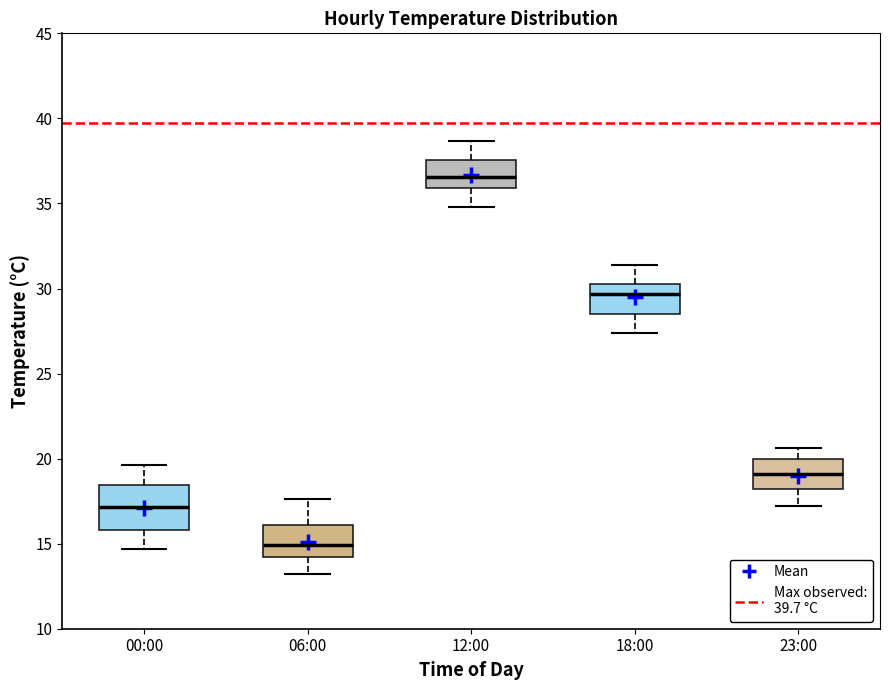

Reading left to right, transcribe this box plot: for each box, give where its median line is, the range the box spans, and where its two whiskers end, as read against the y-axis. The values are not printed on the chart, so give them approximately, as read against the axis.

00:00: median 17.0, box 16.0 to 18.5, whiskers 14.5 to 19.5
06:00: median 15.0, box 14.0 to 16.0, whiskers 13.0 to 17.5
12:00: median 36.5, box 36.0 to 37.5, whiskers 35.0 to 38.5
18:00: median 29.5, box 28.5 to 30.5, whiskers 27.5 to 31.5
23:00: median 19.0, box 18.0 to 20.0, whiskers 17.0 to 20.5